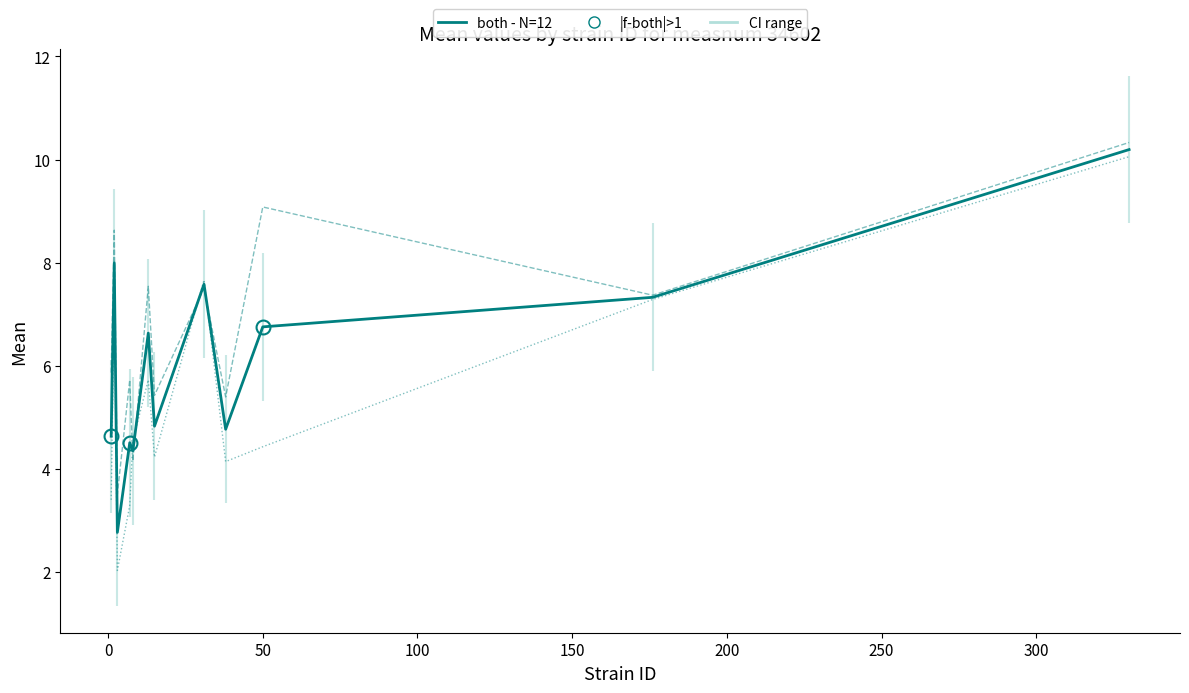

What is the value of the both - N=12 point at the 6th from the left?

6.6